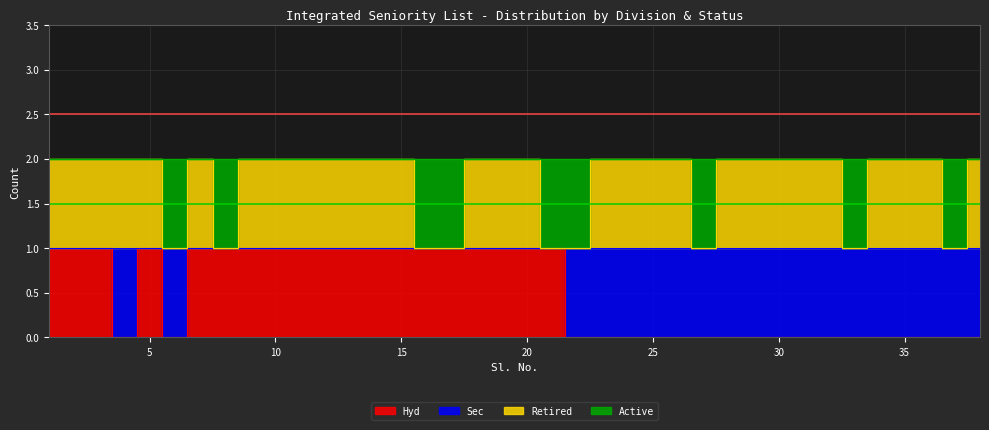

At which label does Hyd reach its minimum?

4